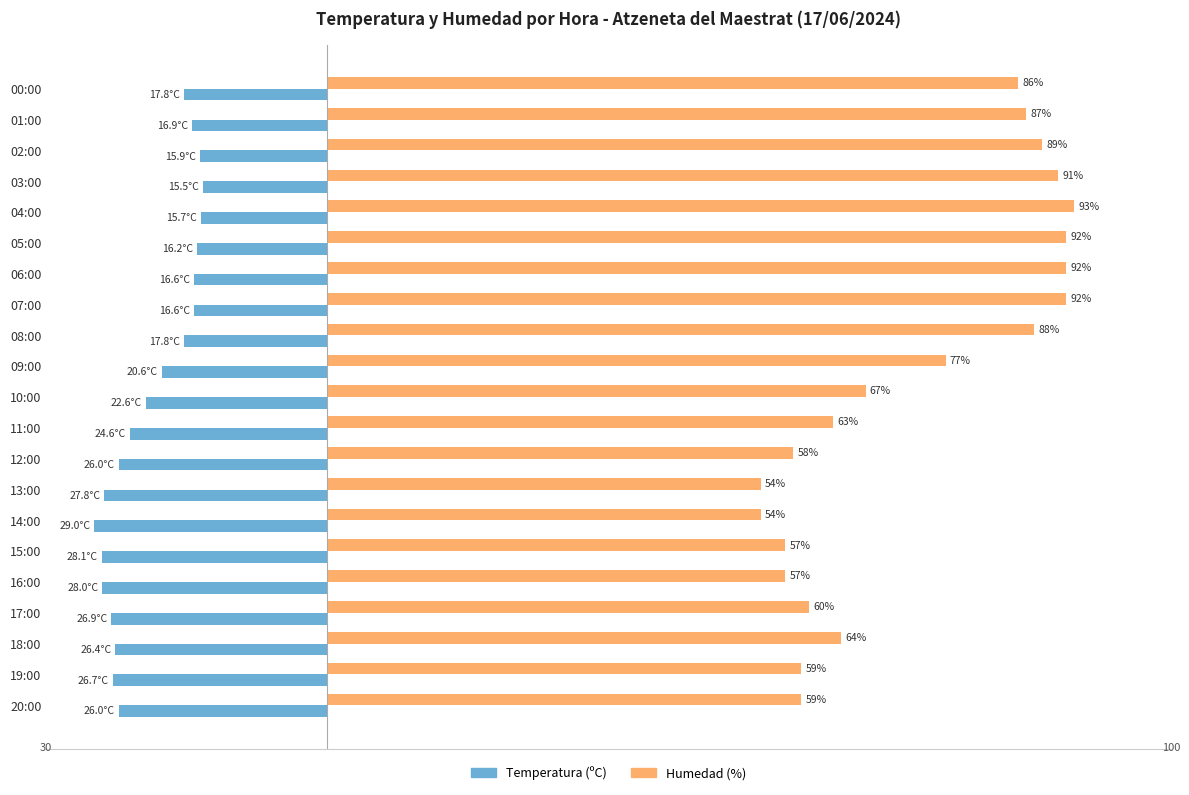

At which label does Humedad (%) reach its peak?

04:00